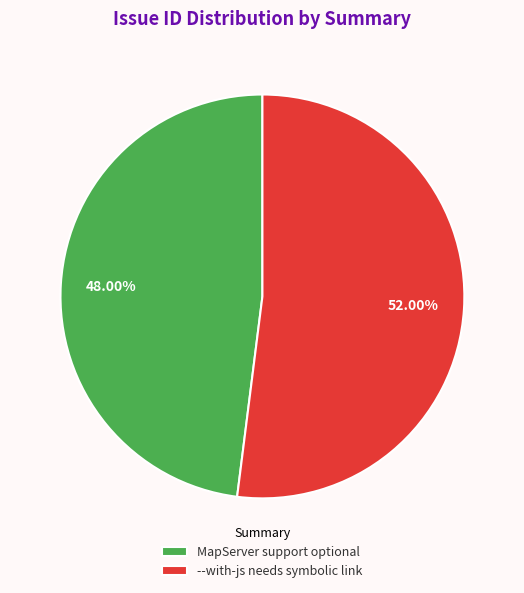

Rank the categories by value from lowest to highest.

MapServer support optional, --with-js needs symbolic link